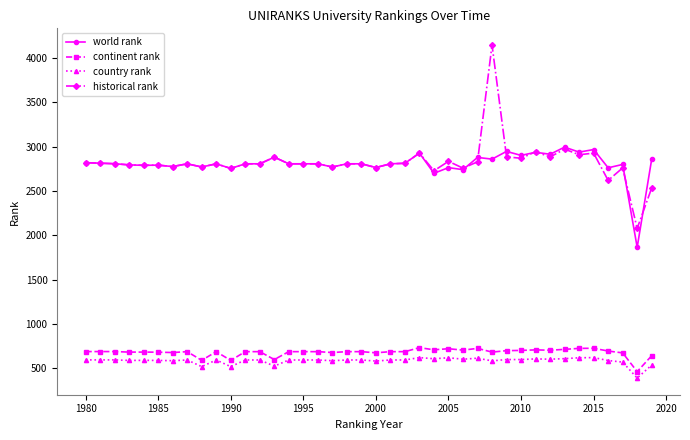

At how many categories does at least one series exceed 1267?

40